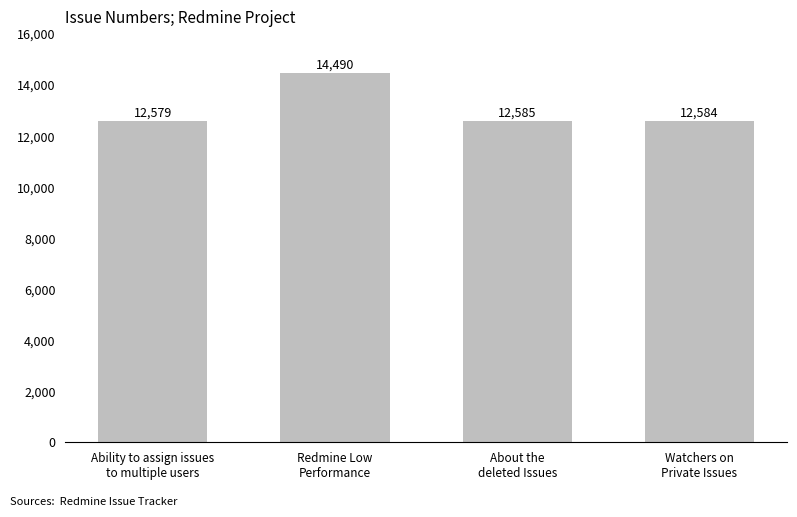

Where does the data first go above 12585?

Redmine Low
Performance